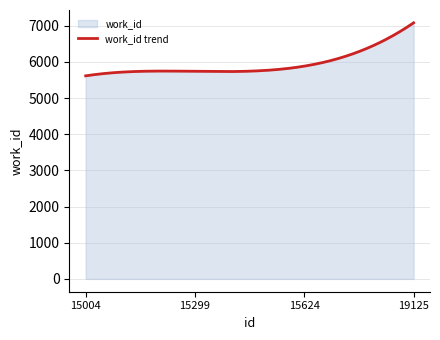

What is the smallest value displayed?

5614.0